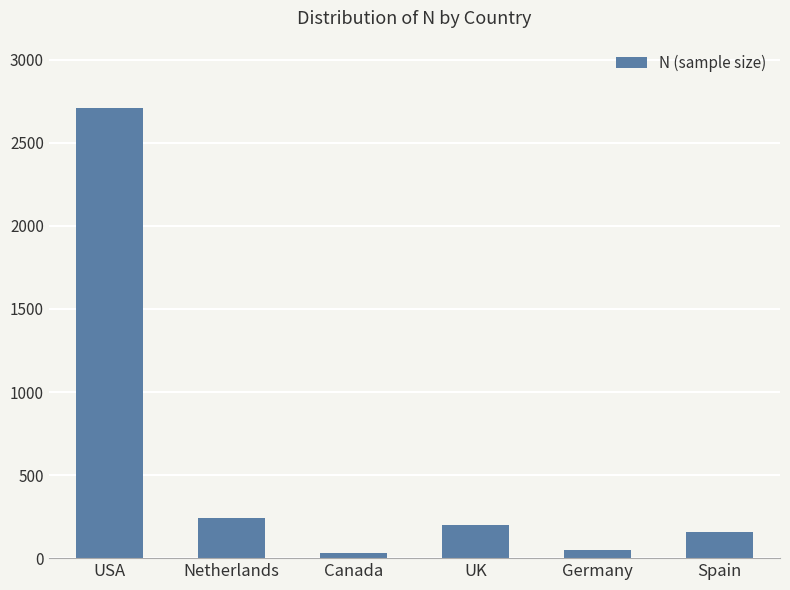

What is the value of the 1st bar from the left?

2709